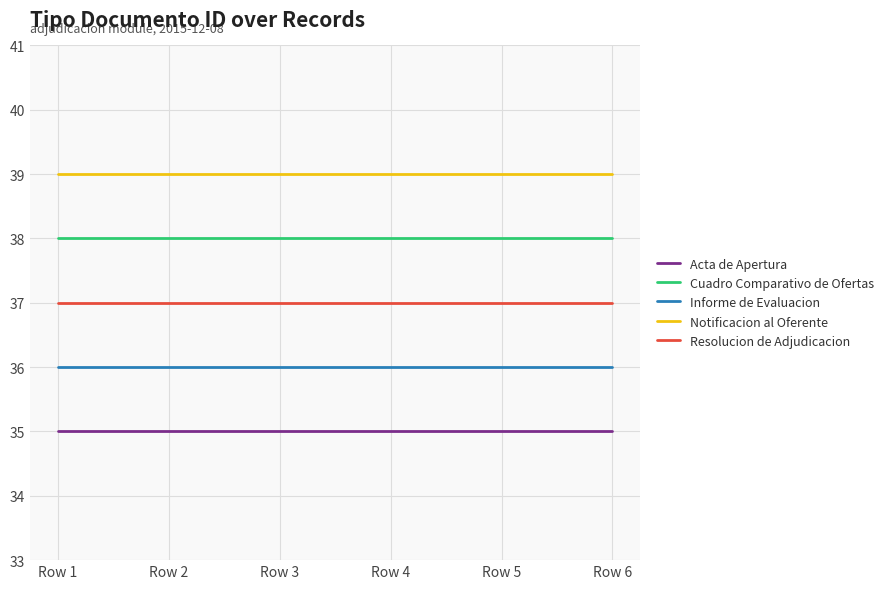

What is the lowest value of the Informe de Evaluacion series?

36